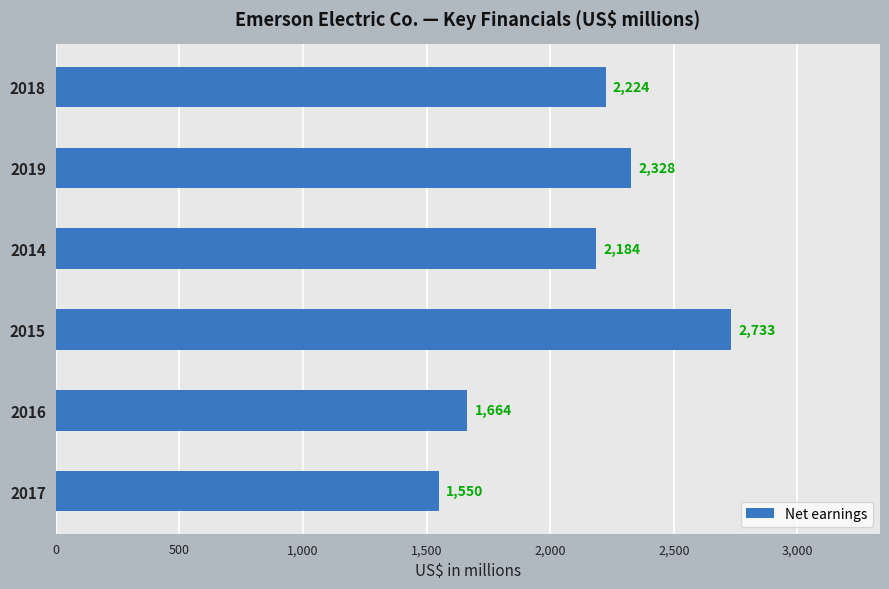

True or false: the data shows 2184 at 2014.

True